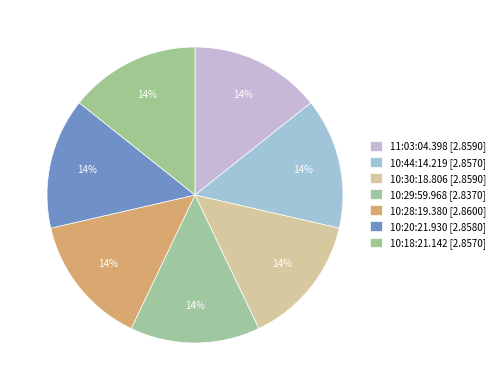

Is it true that 10:18:21.142 is 23% of the pie?

False